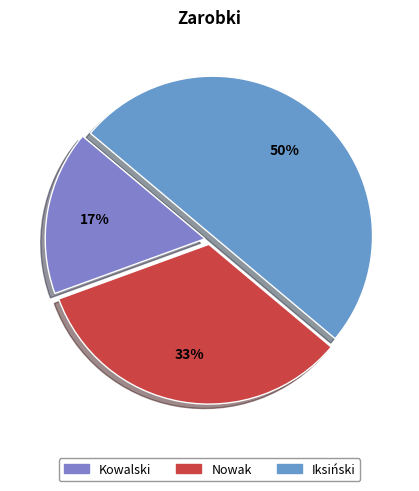

Rank the categories by value from lowest to highest.

Kowalski, Nowak, Iksiński